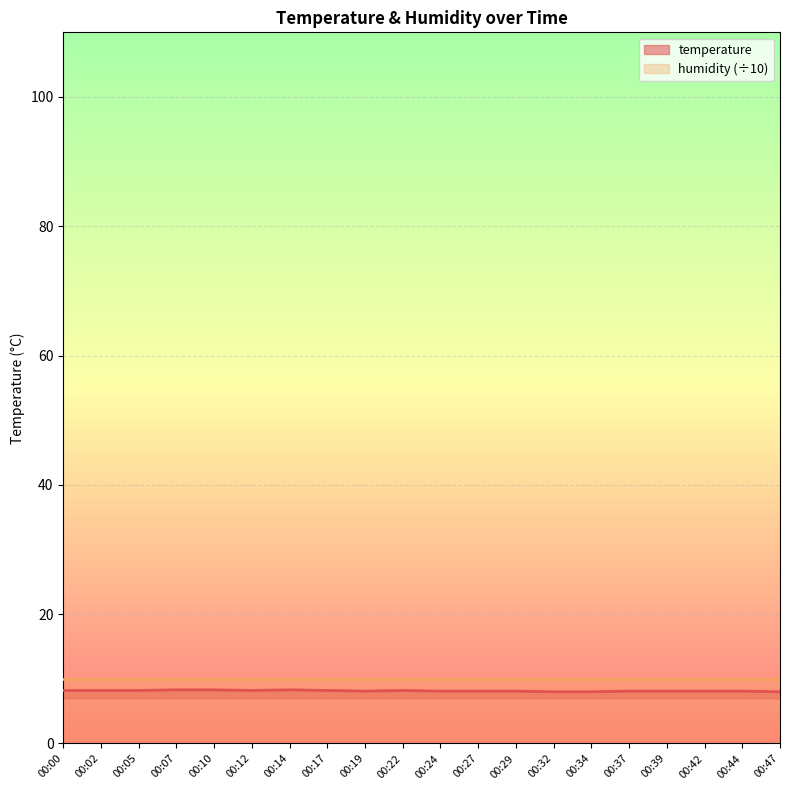

What is the difference between the second highest and minimum values?

0.3